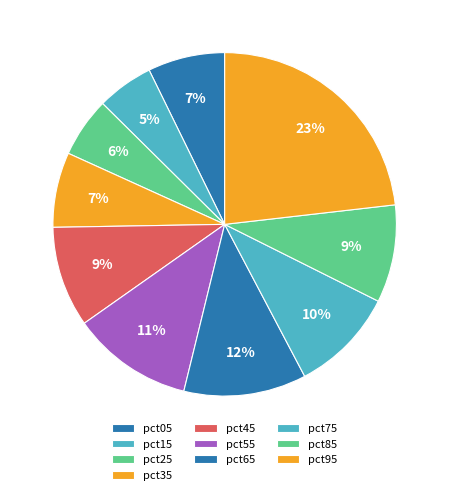

Is the sum of pct65 and pct75 greater than half?

No